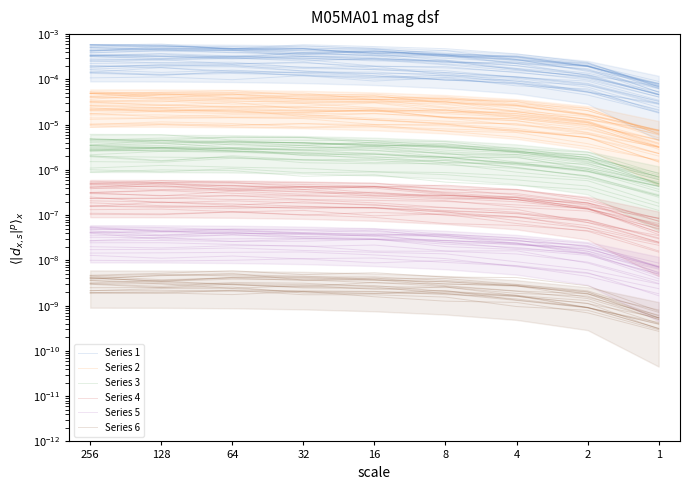

True or false: Series 1 and Series 6 intersect in this chart.

False